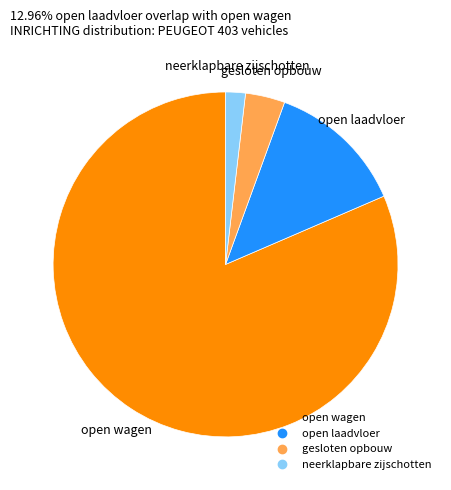

Which category accounts for the majority?

open wagen